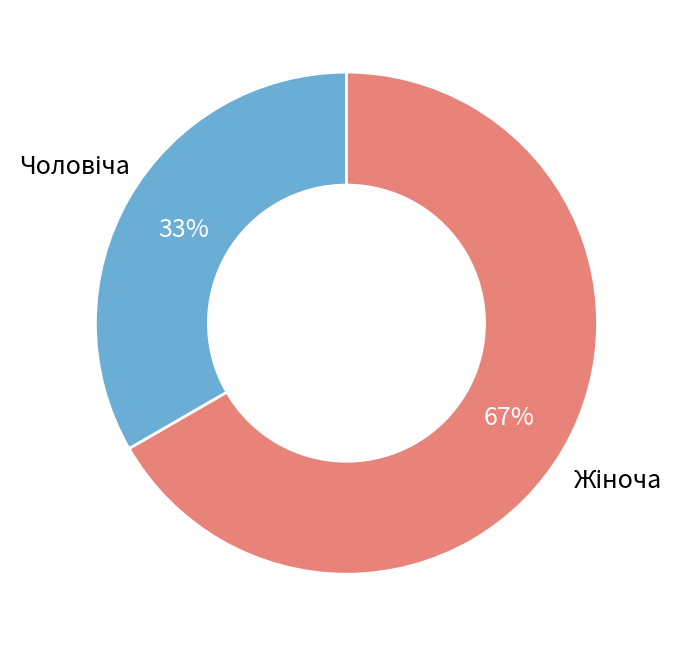

To the nearest percent, what is the average slice percentage?

50%